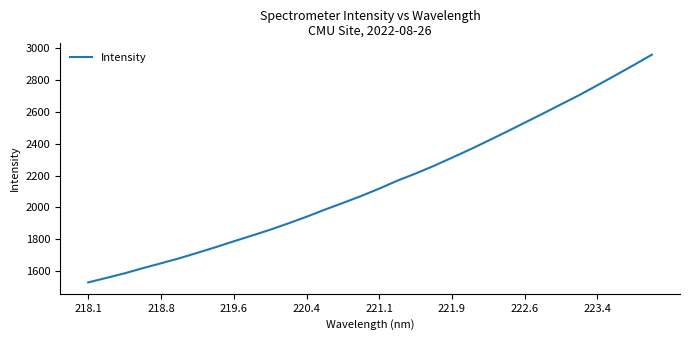

What is the smallest value displayed?

1527.2